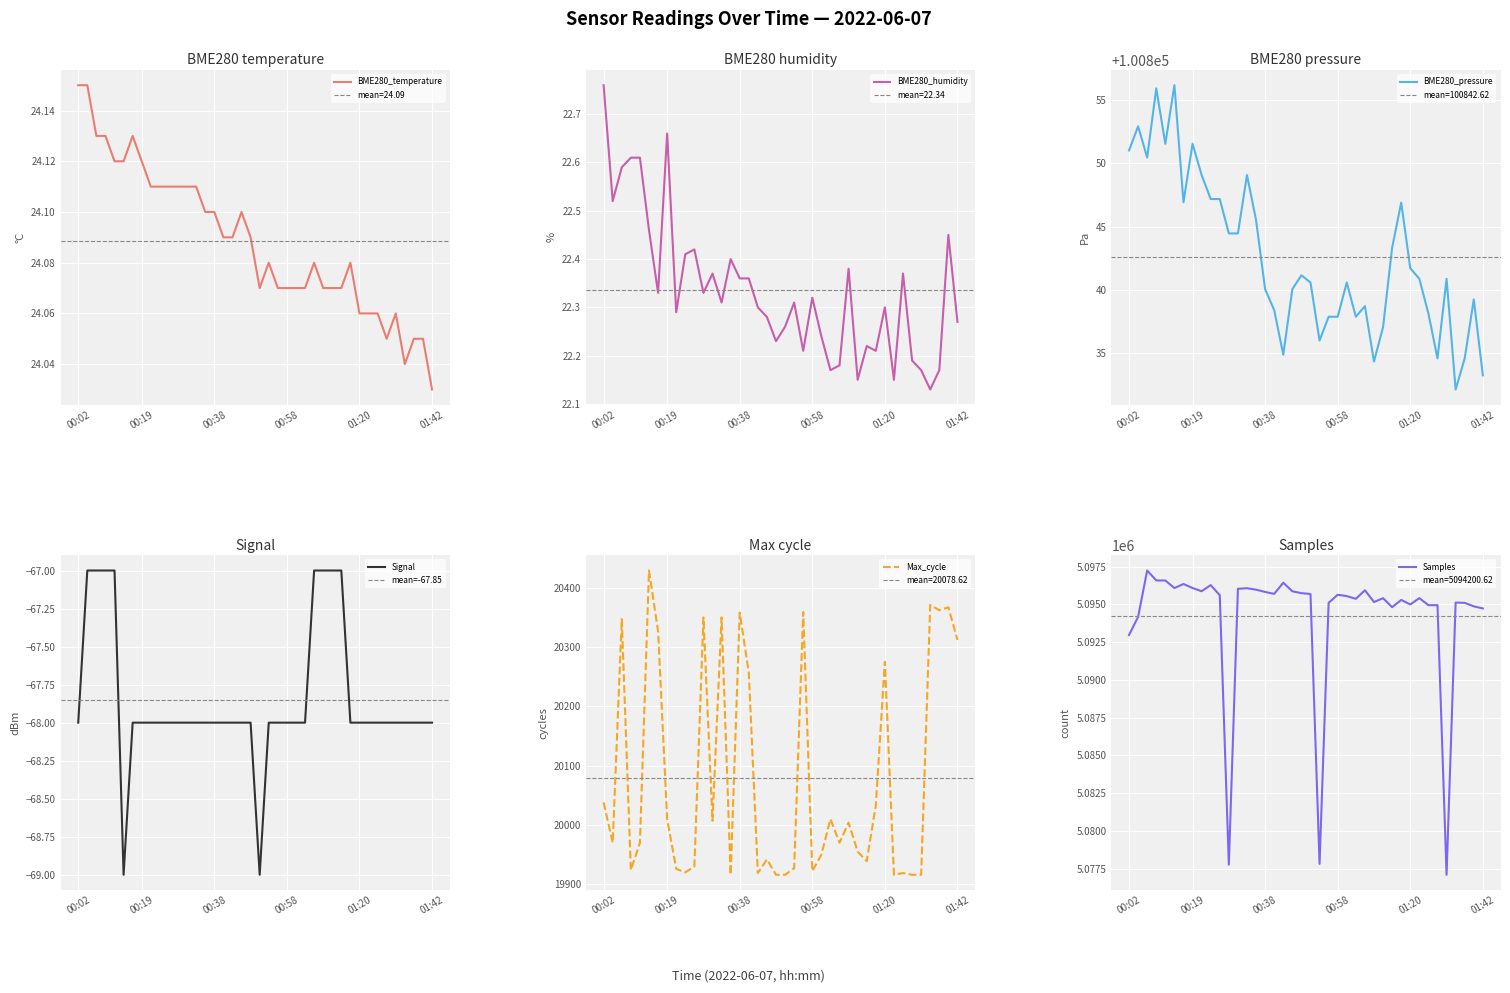

True or false: BME280_pressure and BME280_humidity intersect in this chart.

False